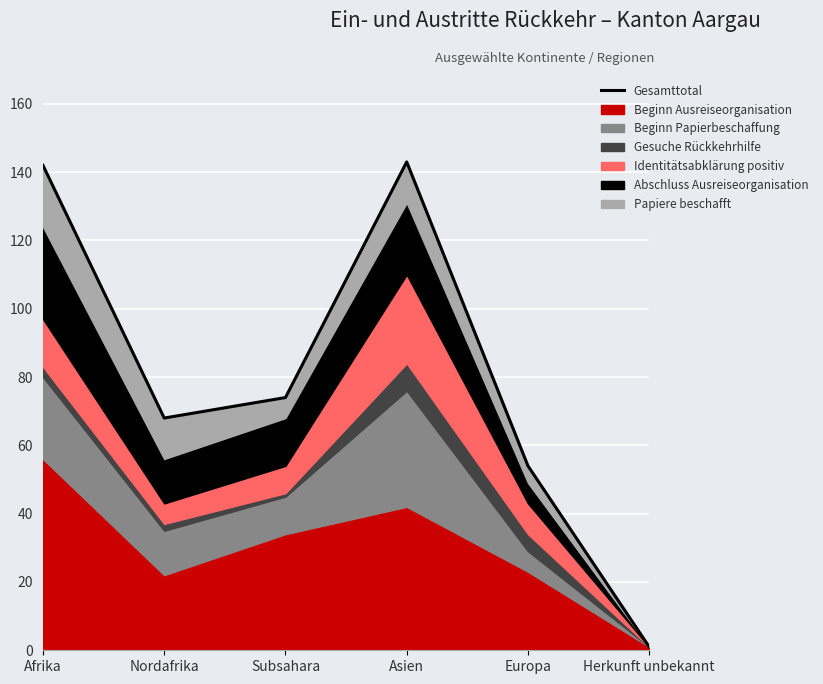

Count the number of categories in the chart.

6